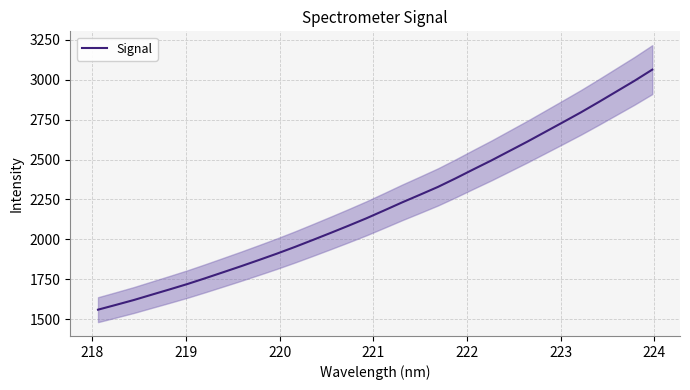

What is the minimum value for Signal?

1559.4